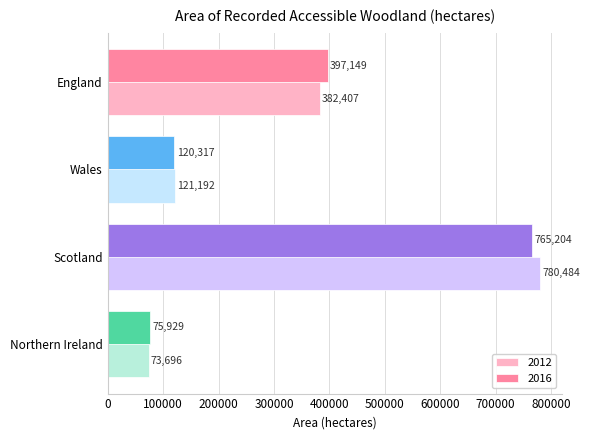

Is the value of 2012 at Northern Ireland greater than the value of 2016 at Scotland?

No